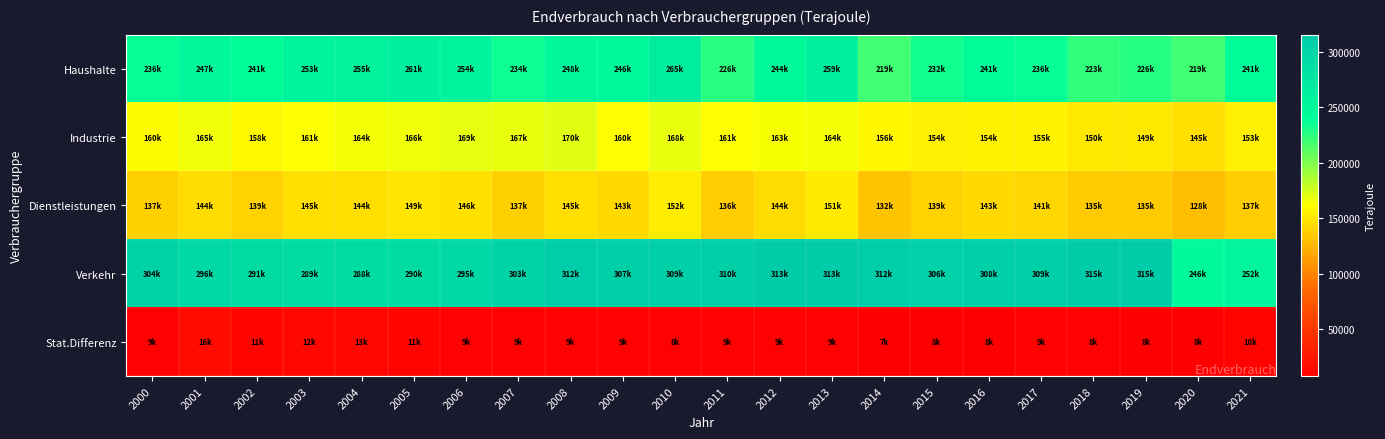

How many series are shown in this chart?

5